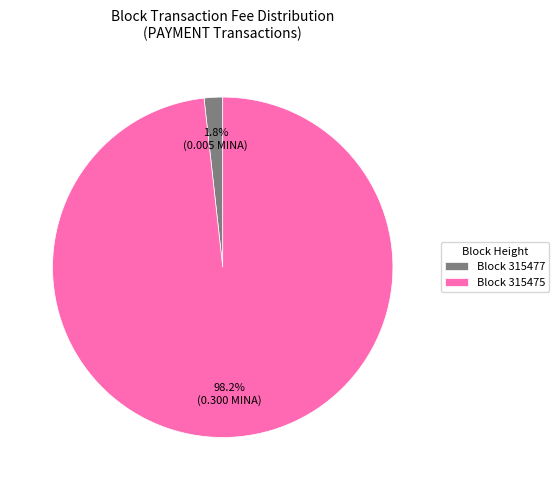

Which has a higher value, Block 315477 or Block 315475?

Block 315475